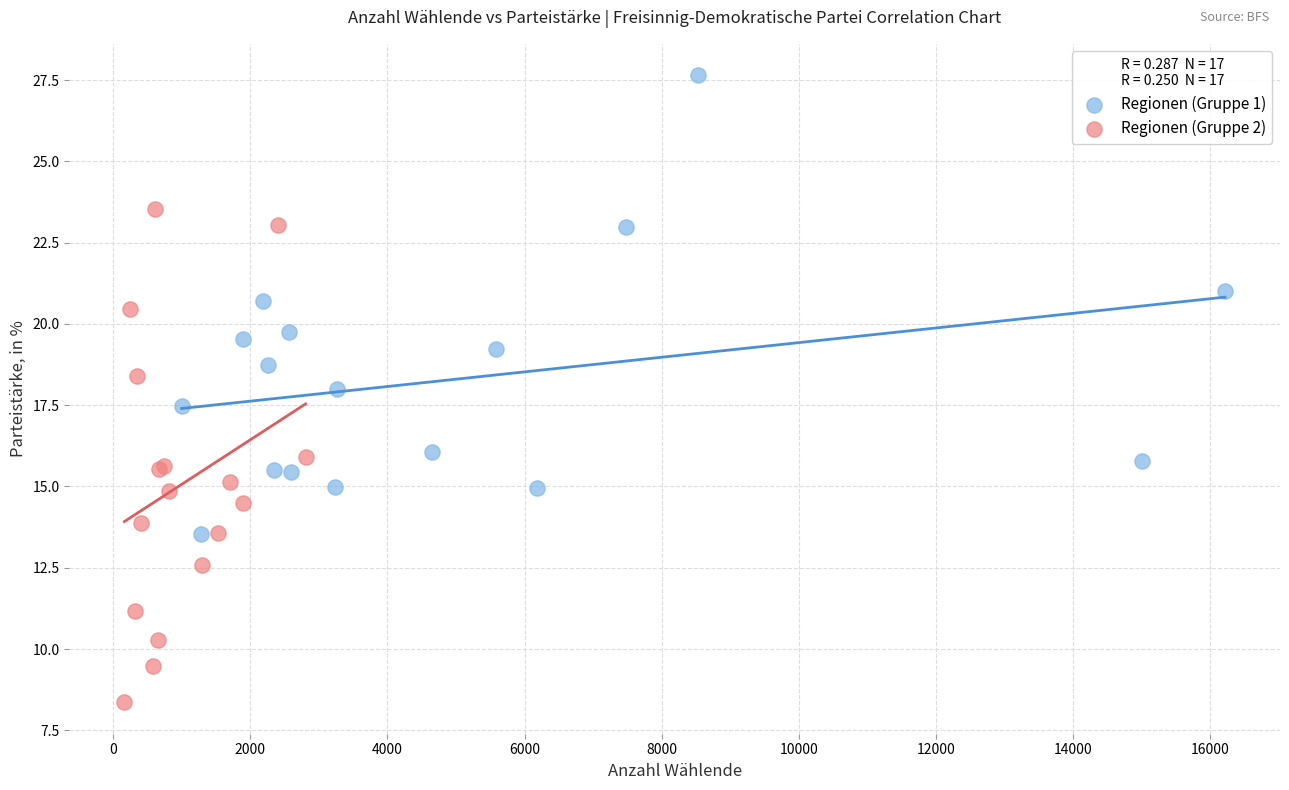

Which series contains the highest Y value?

Regionen (Gruppe 1)